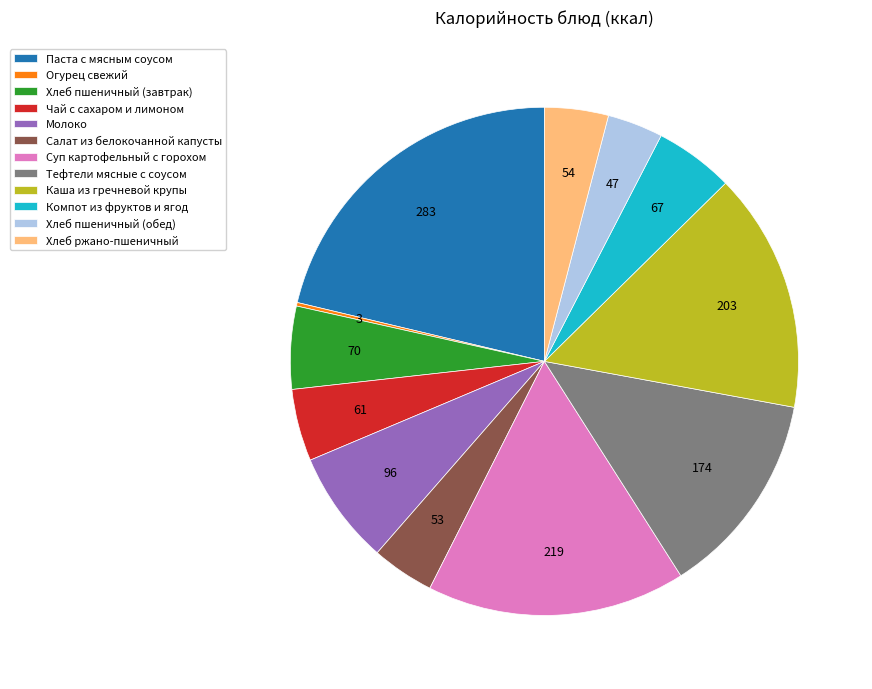

Is there any slice that represents more than half of the pie?

No